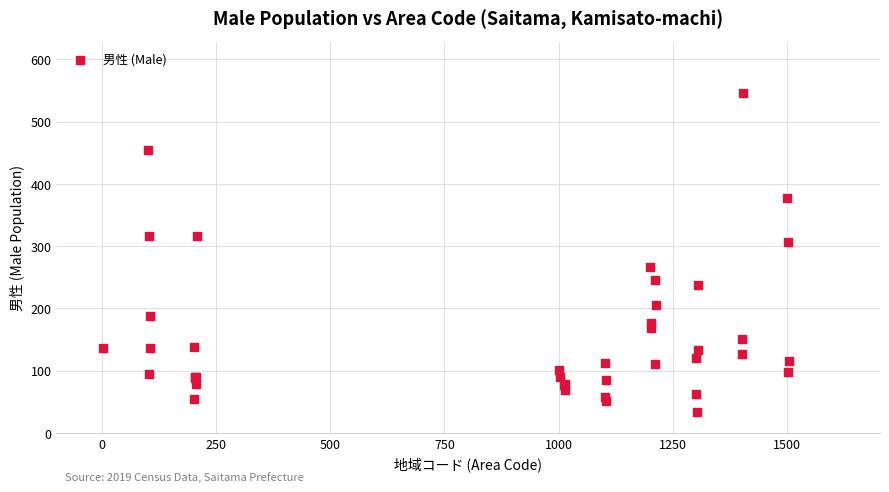

What Y value in the scatter plot is closest to 290?

306